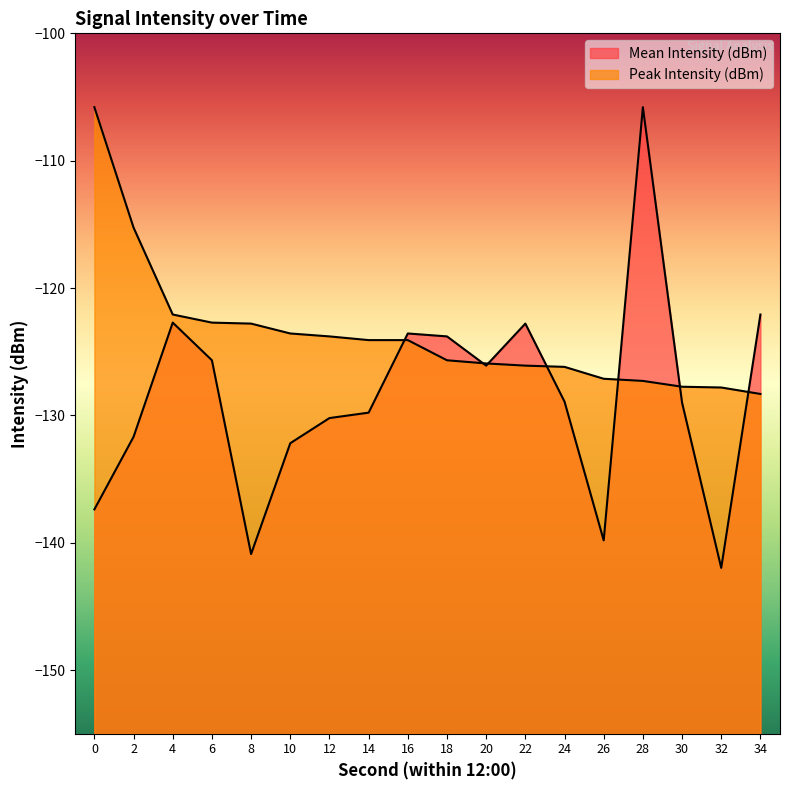

Rank the series by their maximum value, from lowest to highest.

Mean Intensity (dBm), Peak Intensity (dBm)